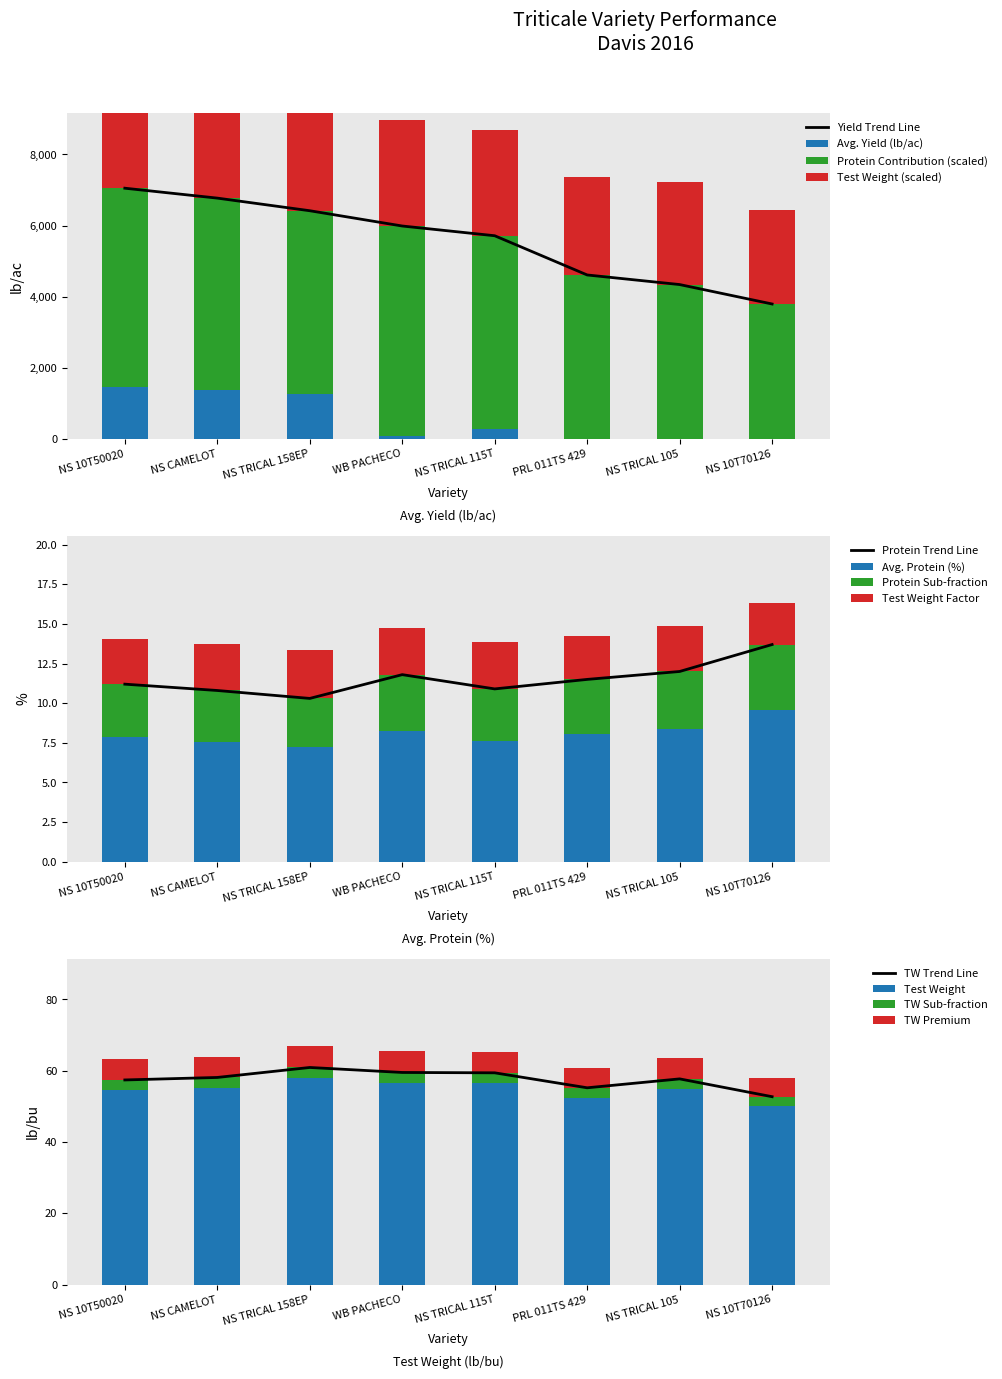

Is it true that Test Weight equals 2970 at NS TRICAL 115T?

True